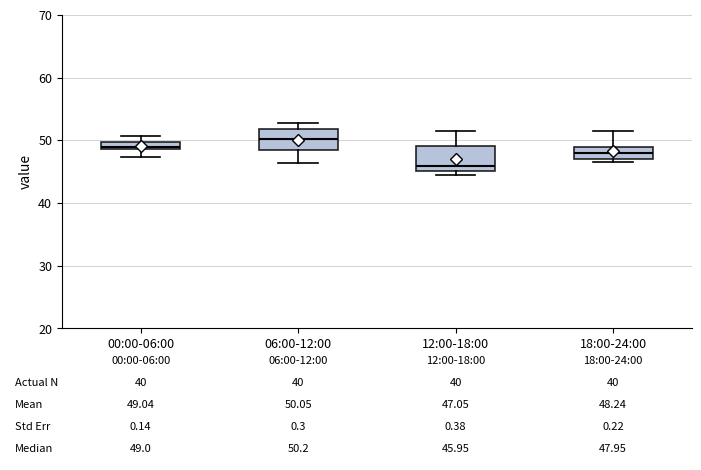

Which box's median line is the highest?

06:00-12:00